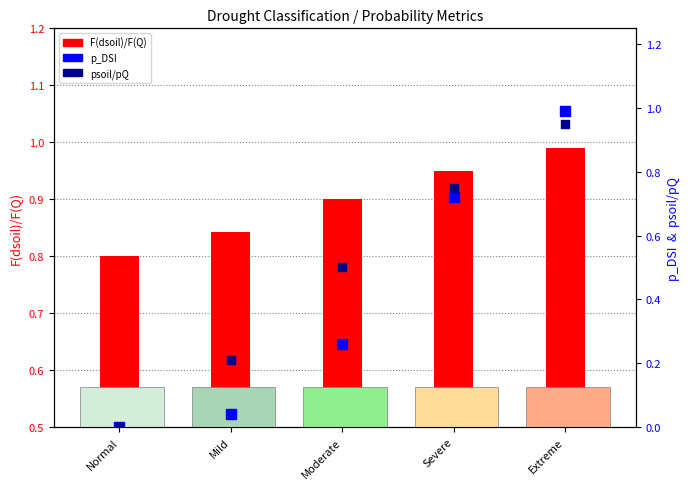

What are all the series names shown in the legend?

F(dsoil)/F(Q), p_DSI, psoil/pQ